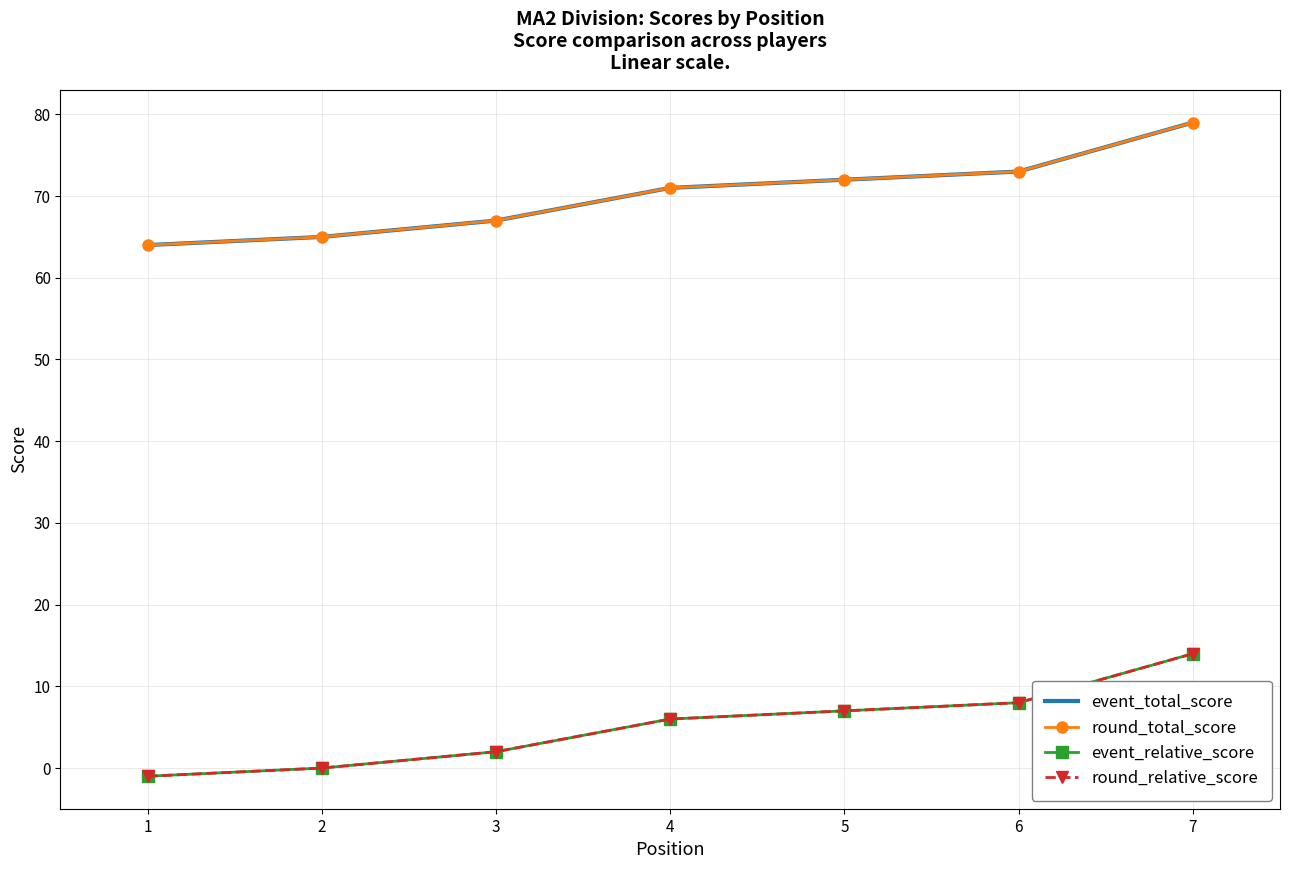

What is the difference between the round_relative_score values at 1 and 3?

3